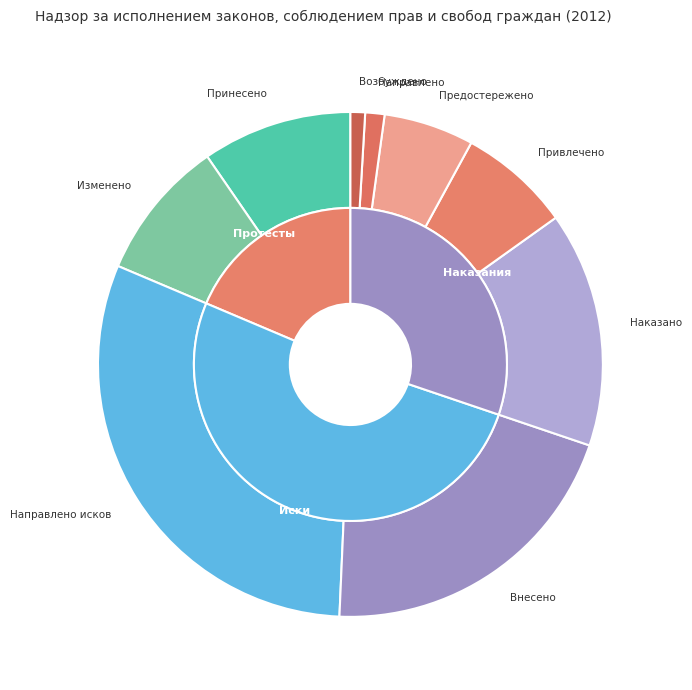

How many slices are in this pie chart?

9